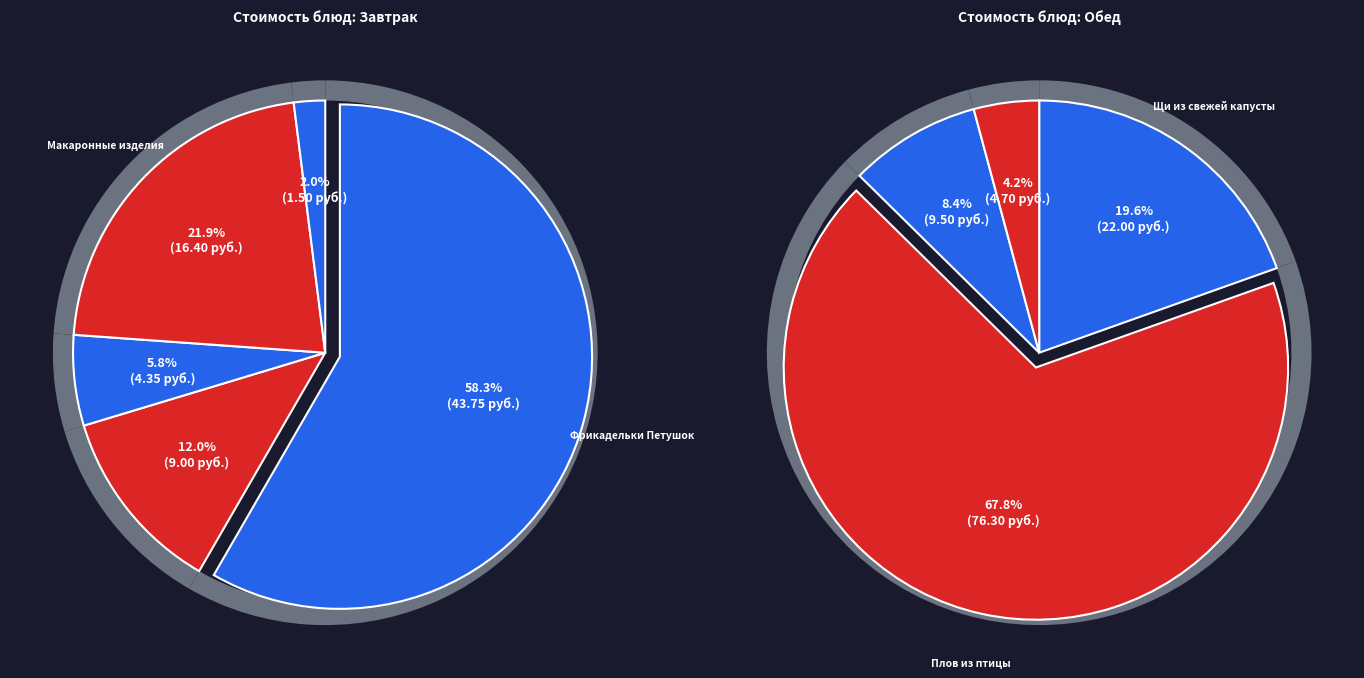

To the nearest percent, what is the difference between the Фрикадельки Петушок and Булочка Здоровье slice percentages?

21%